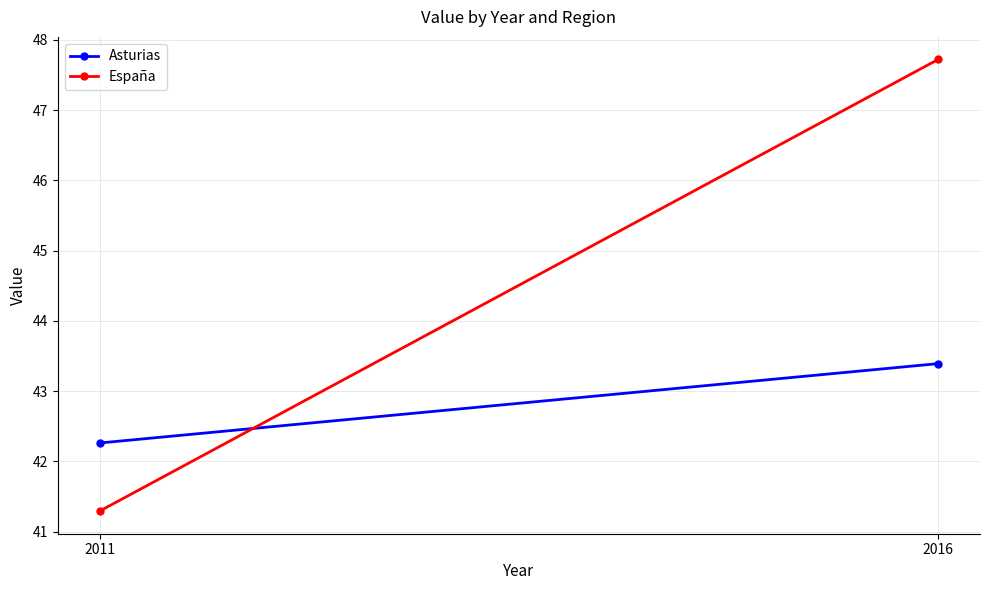

At 2016, list the series in order from largest to smallest.

España, Asturias